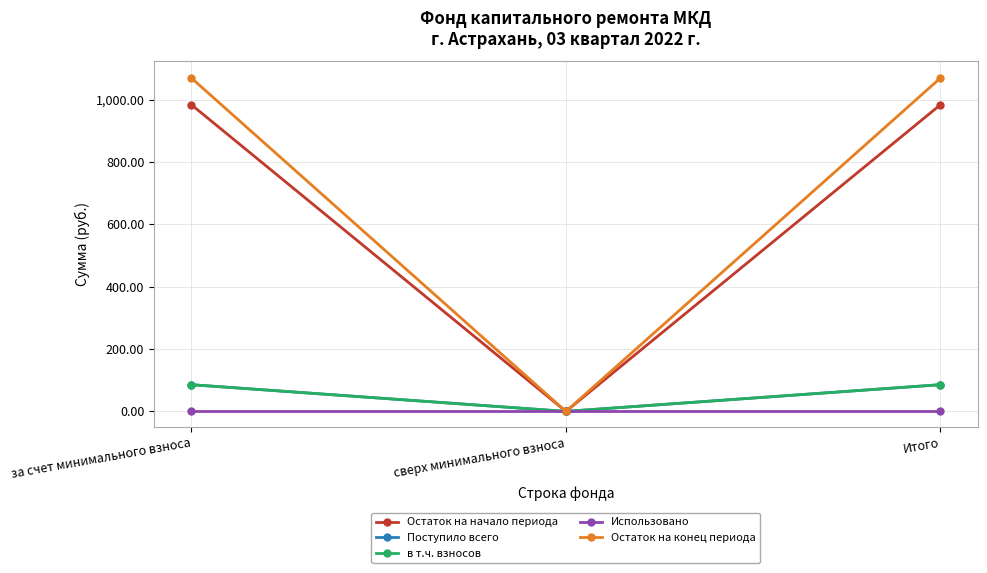

List the series in order of their peak value, lowest first.

Использовано, Поступило всего, в т.ч. взносов, Остаток на начало периода, Остаток на конец периода